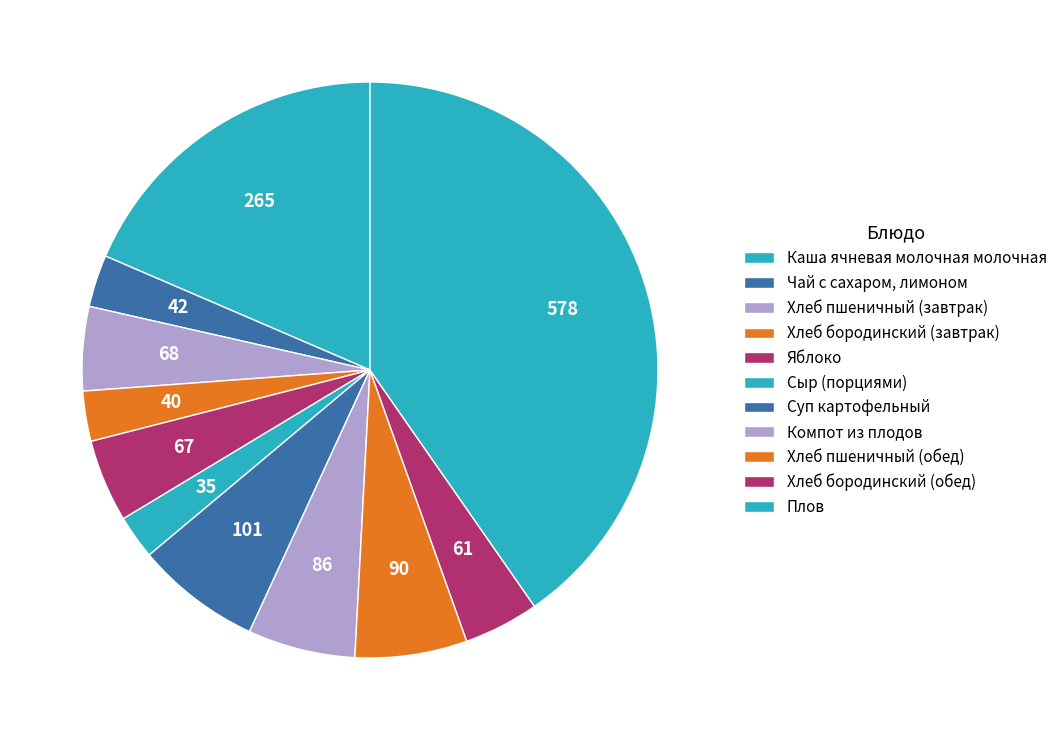

Is there a majority slice in this chart?

No